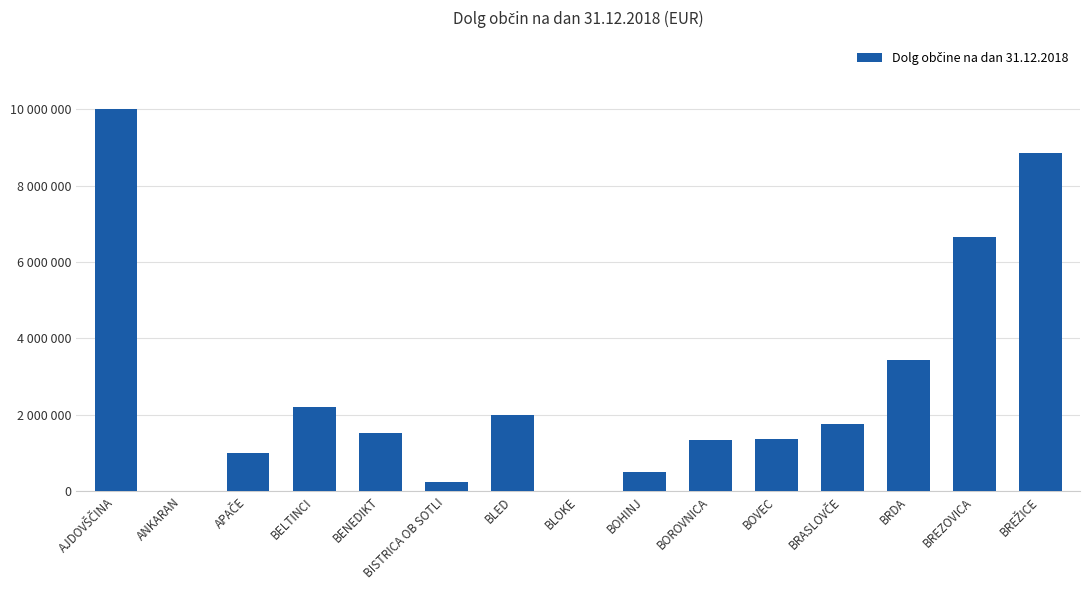

What value does the data have at APAČE, to the nearest 10?

990440